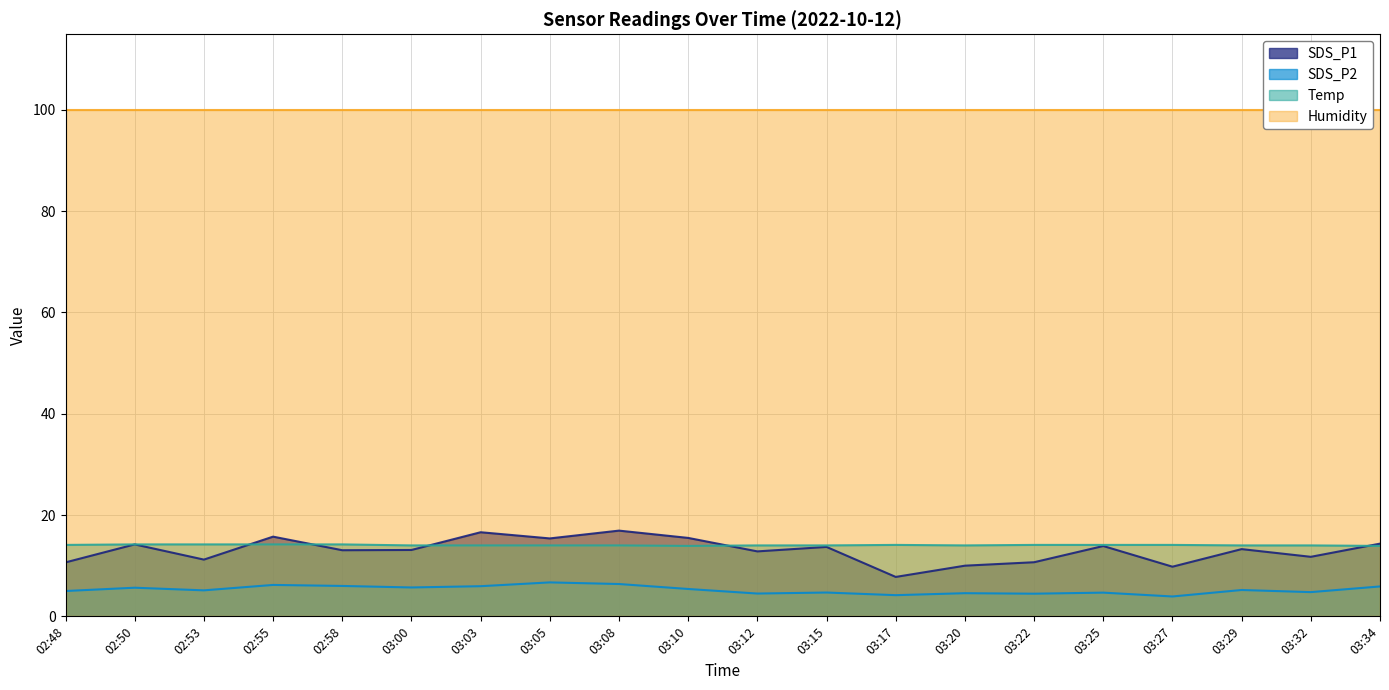

What is the value of the SDS_P2 point at the 15th from the left?

4.5